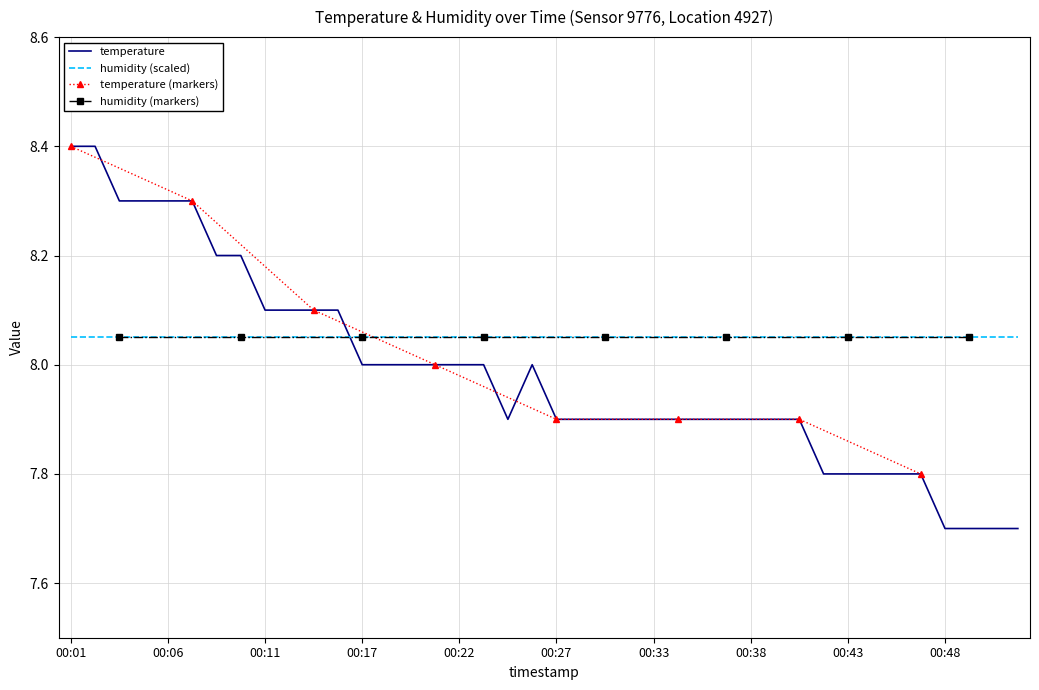

How many interior local peaks (higher than both neighbors) does the data have?

1